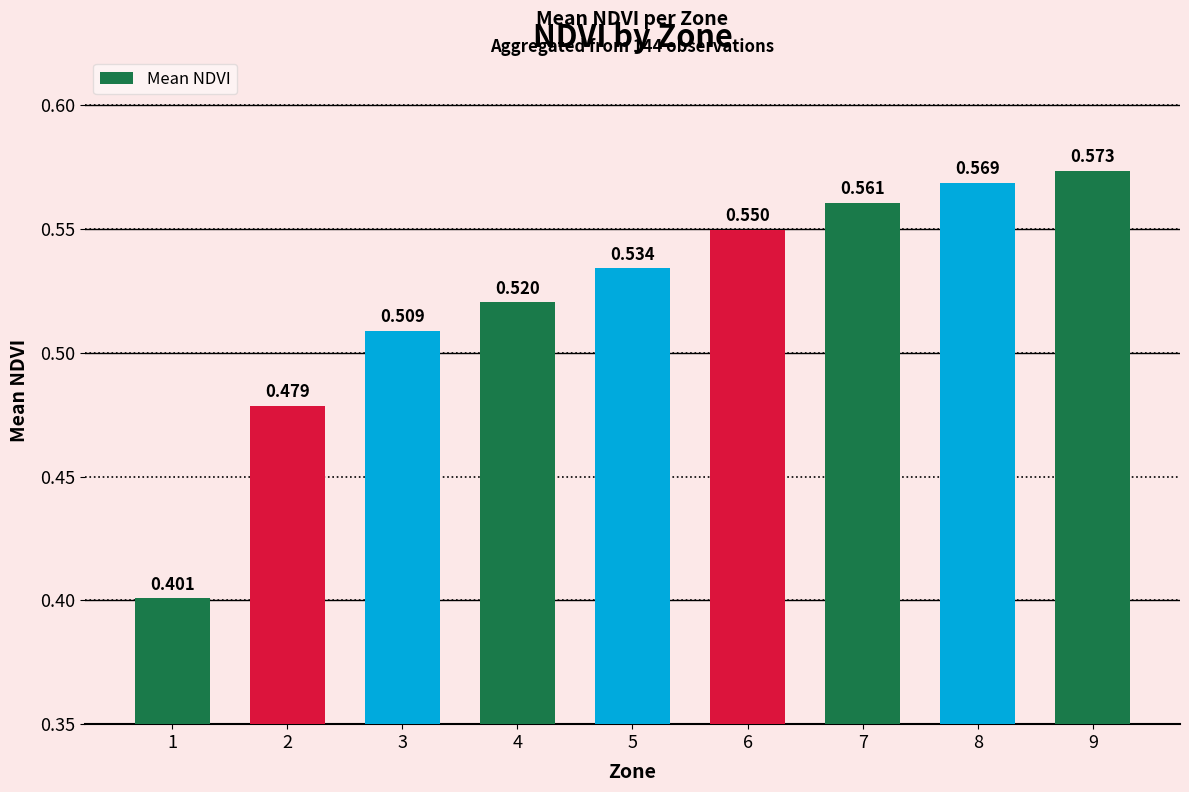

How many categories are shown in the chart?

9